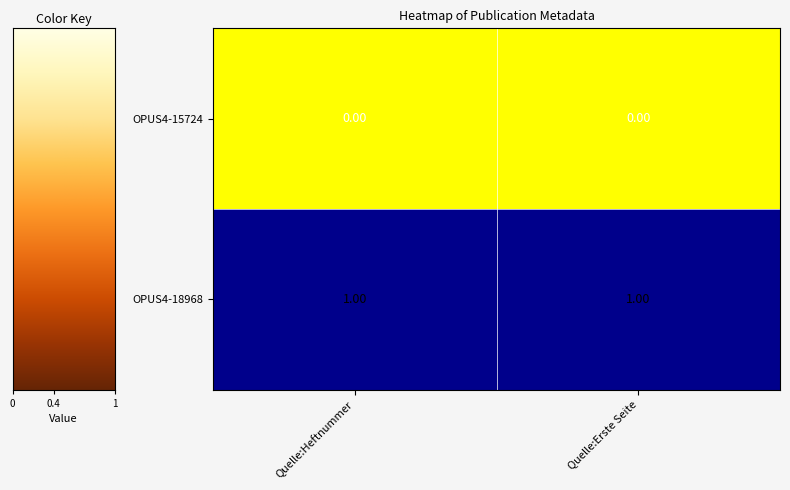

Rank the series by their average value, from highest to lowest.

OPUS4-18968, OPUS4-15724